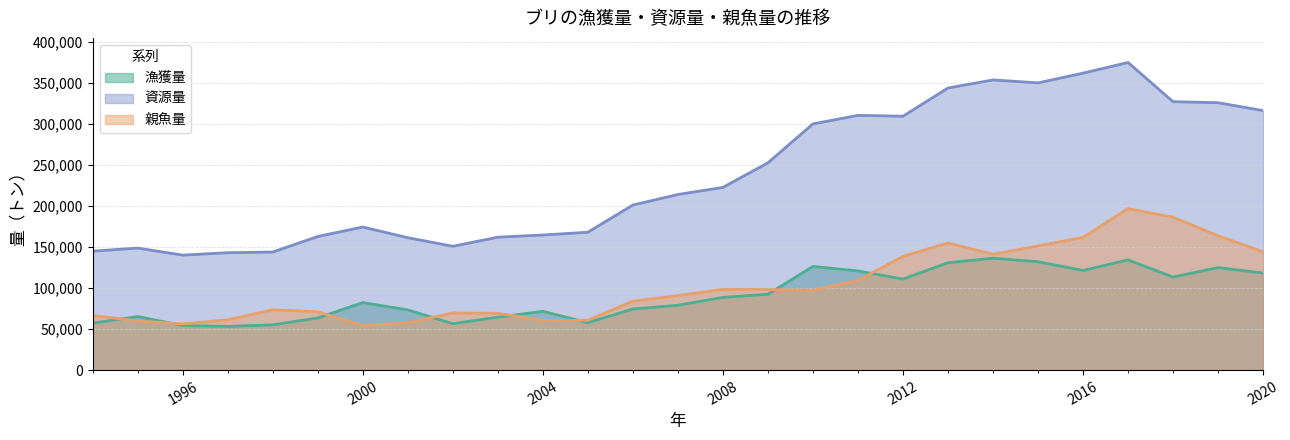

Which series has the widest spread of values?

資源量